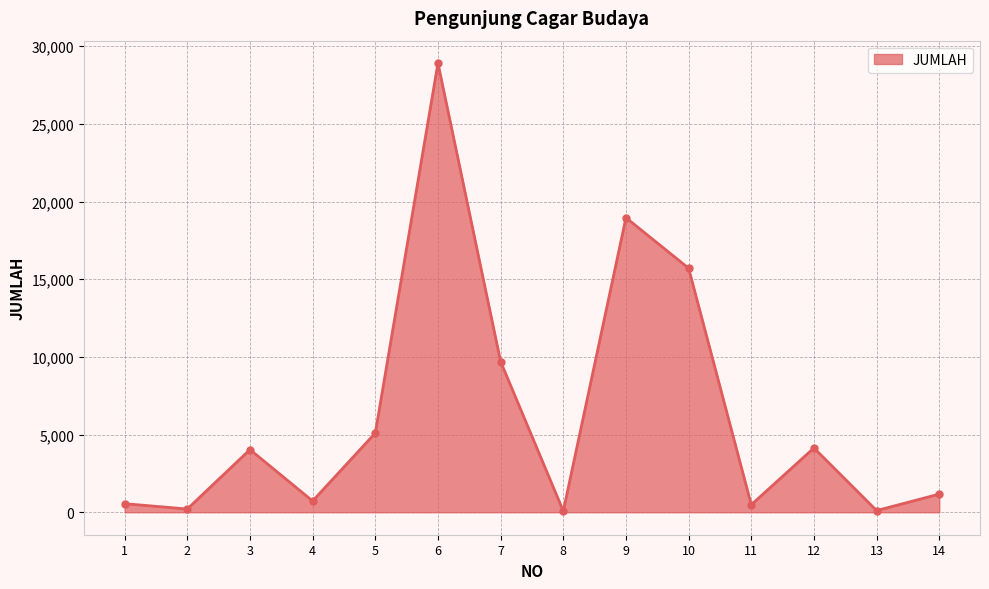

How many categories are shown in the chart?

14